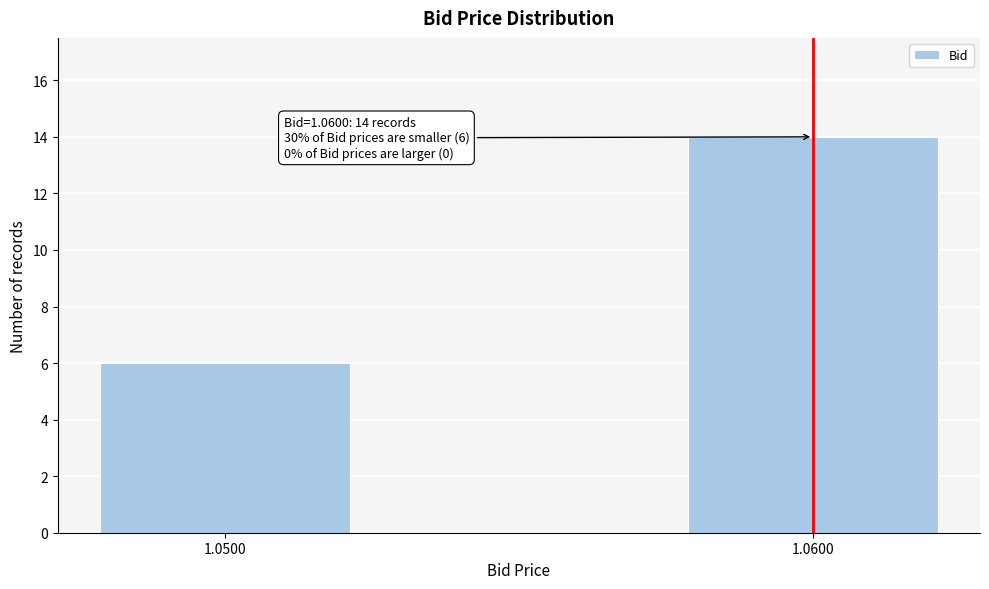

Reading left to right, extract all data points from this chart.

1.0500=6	1.0600=14